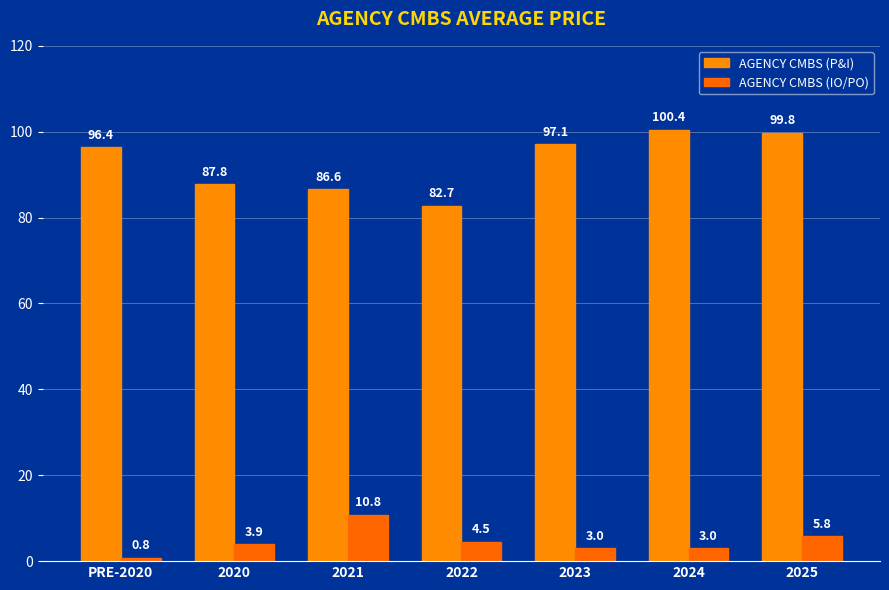

List the series in order of their overall mean, lowest first.

AGENCY CMBS (IO/PO), AGENCY CMBS (P&I)